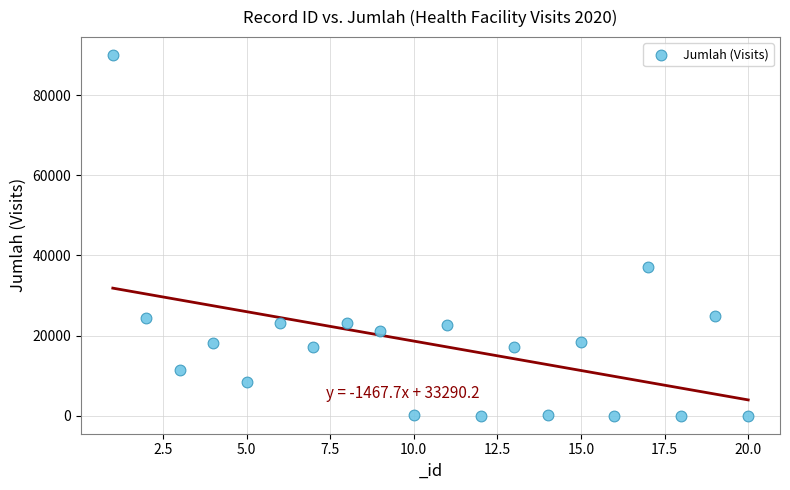

What is the range of X values (max minus min)?

19